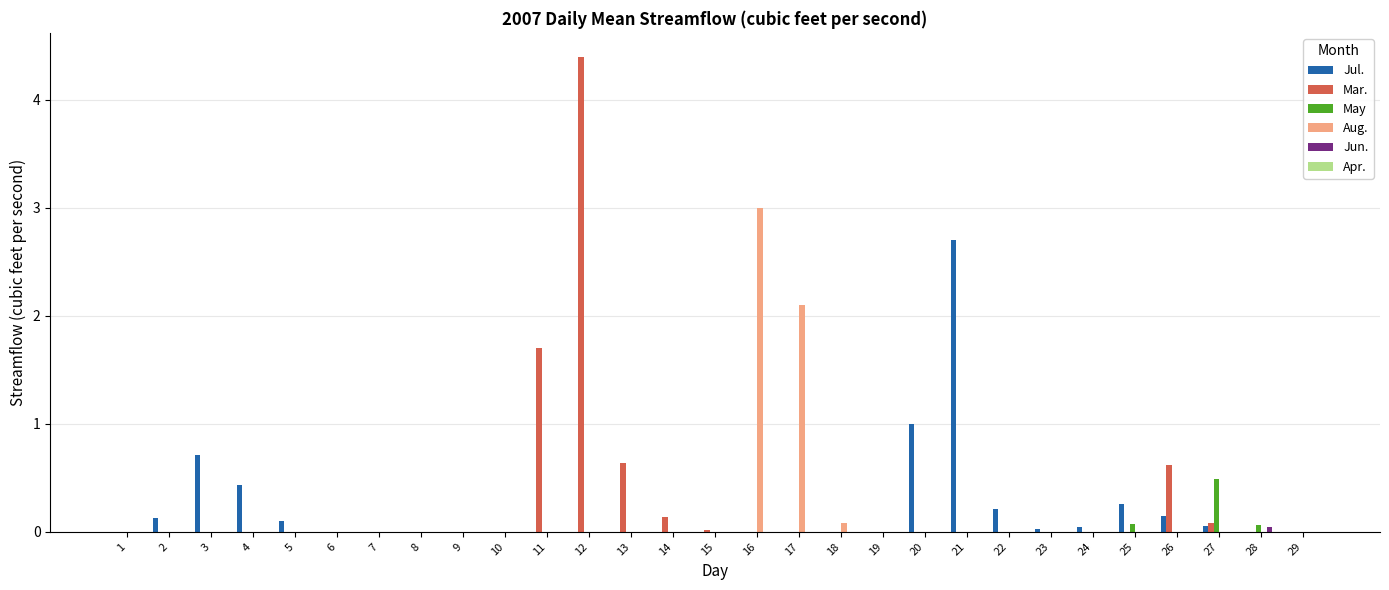

At which category is the sum across all series the highest?

12